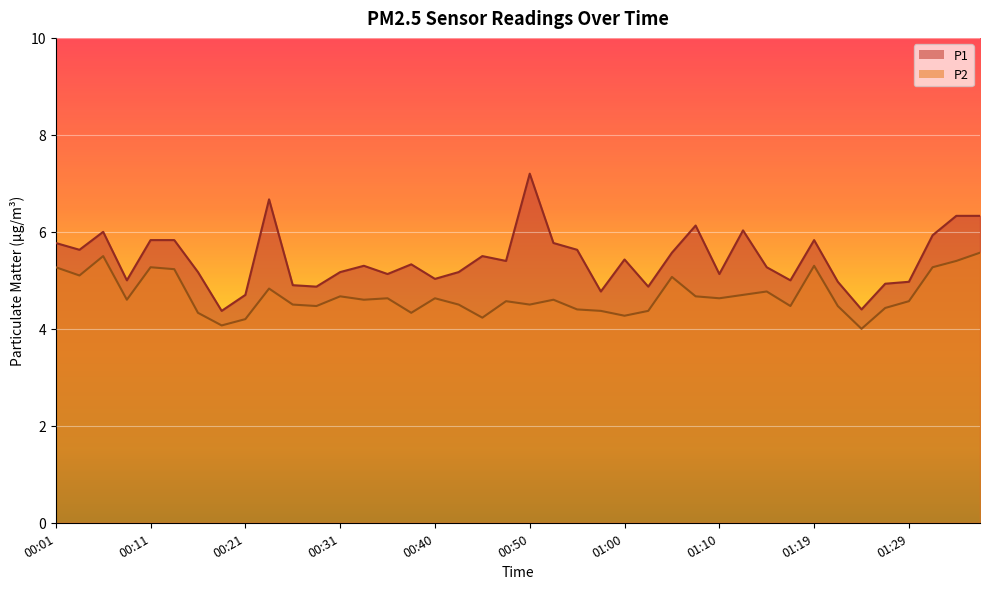

How many interior local peaks does the P2 series have?

11